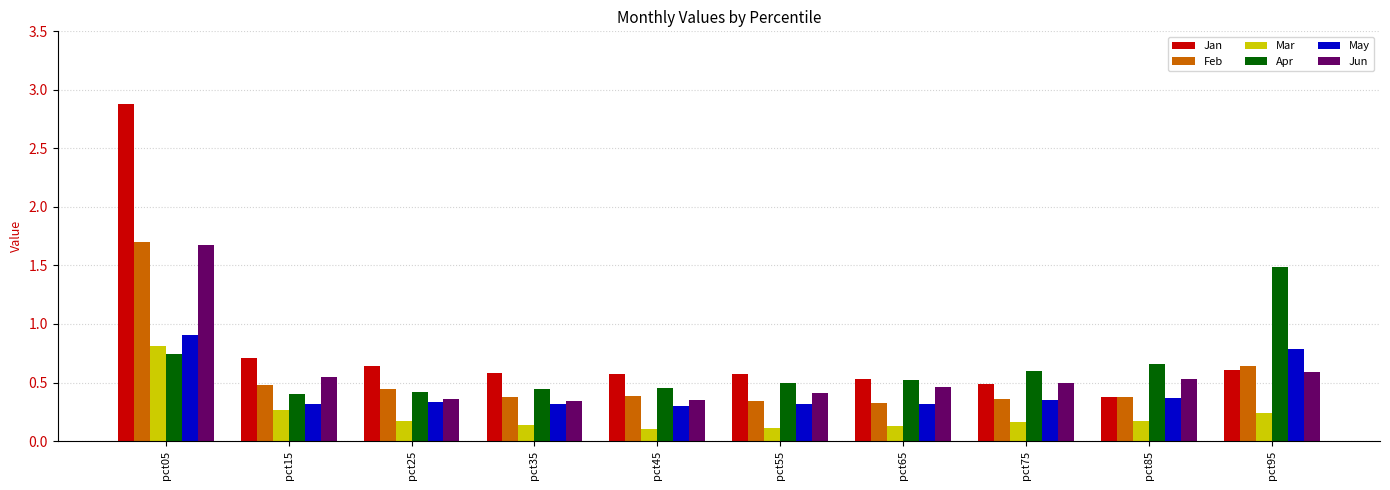

Which series has the widest spread of values?

Jan